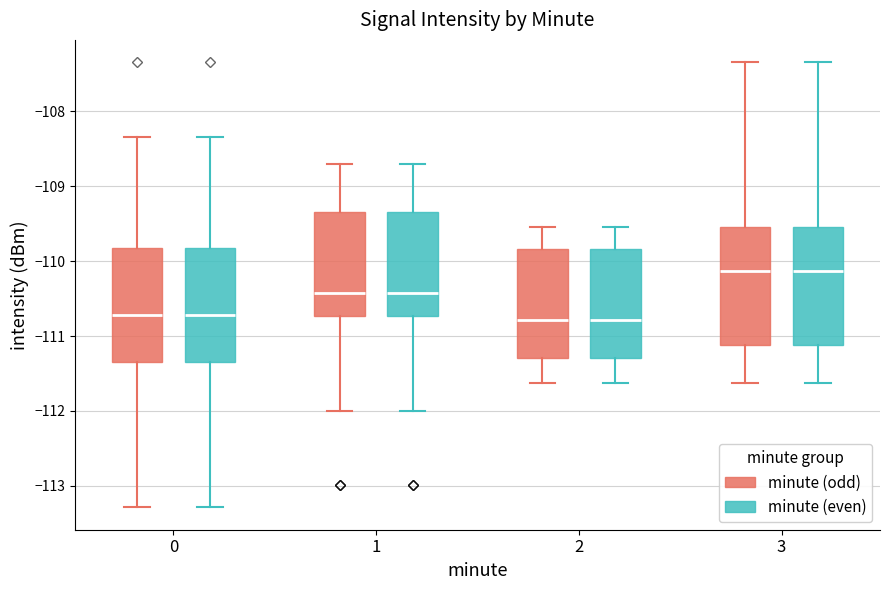

Reading left to right, read every box against the y-axis: the position of its median line, the range the box covers, and the ends of its whiskers. The values are not printed on the chart, so give them approximately, as read against the axis.

0 (minute (odd)): median -110.7, box -111.3 to -109.8, whiskers -113.3 to -108.3
0 (minute (even)): median -110.7, box -111.3 to -109.8, whiskers -113.3 to -108.3
1 (minute (odd)): median -110.4, box -110.7 to -109.3, whiskers -112.0 to -108.7
1 (minute (even)): median -110.4, box -110.7 to -109.3, whiskers -112.0 to -108.7
2 (minute (odd)): median -110.8, box -111.3 to -109.8, whiskers -111.6 to -109.5
2 (minute (even)): median -110.8, box -111.3 to -109.8, whiskers -111.6 to -109.5
3 (minute (odd)): median -110.1, box -111.1 to -109.5, whiskers -111.6 to -107.3
3 (minute (even)): median -110.1, box -111.1 to -109.5, whiskers -111.6 to -107.3